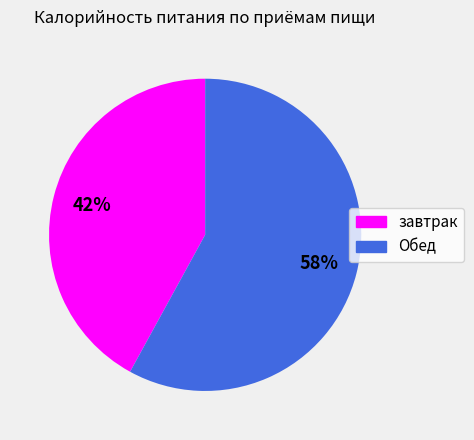

Rank the categories by value from highest to lowest.

Обед, завтрак